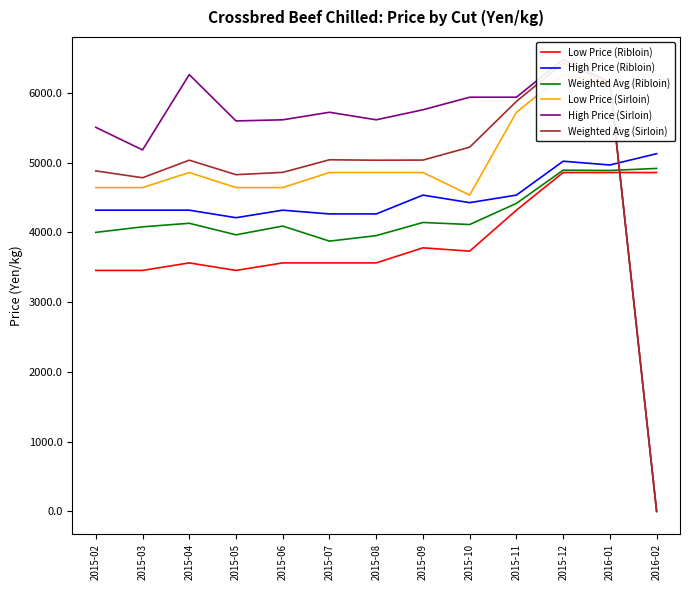

What is the label of the 8th point from the right?

2015-07